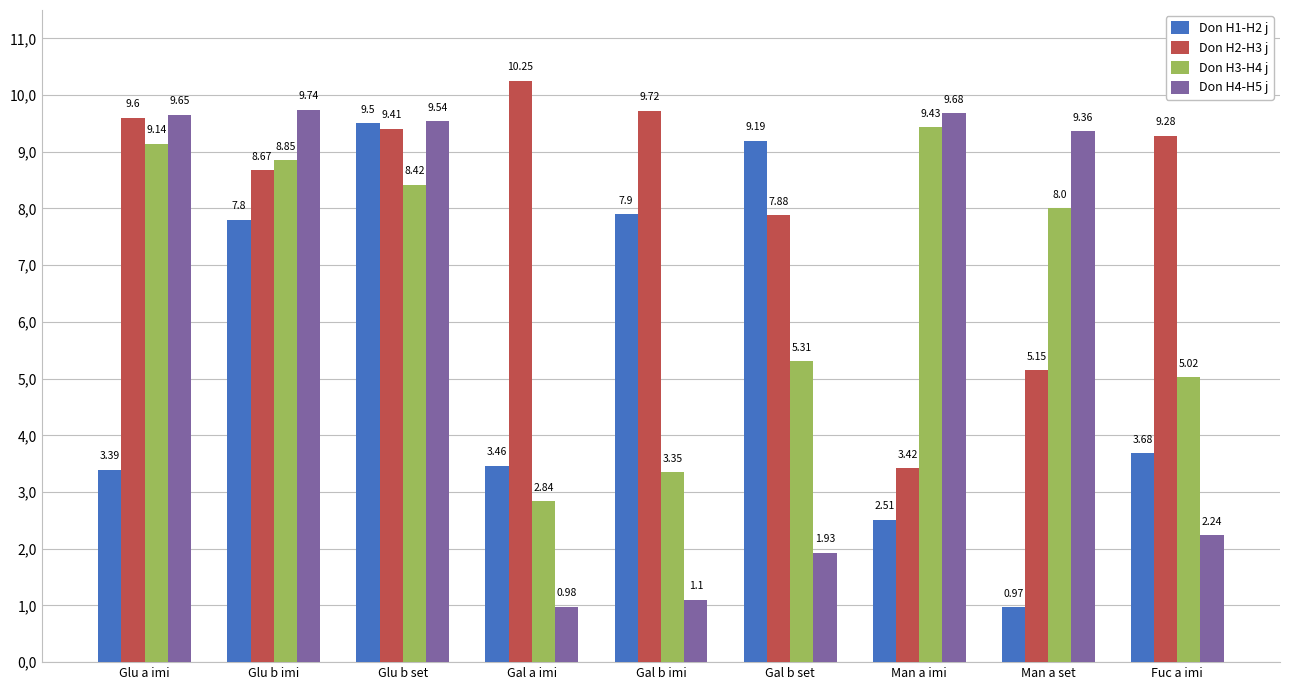

Which series has the largest total across all categories?

Don H2-H3 j